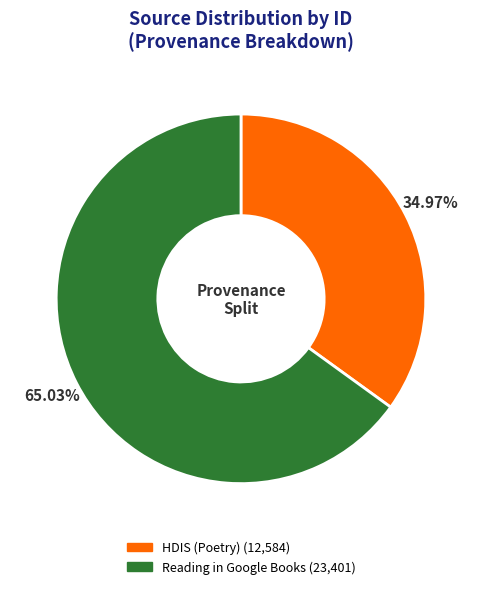

The HDIS (Poetry) slice represents 23% of the pie. True or false?

False